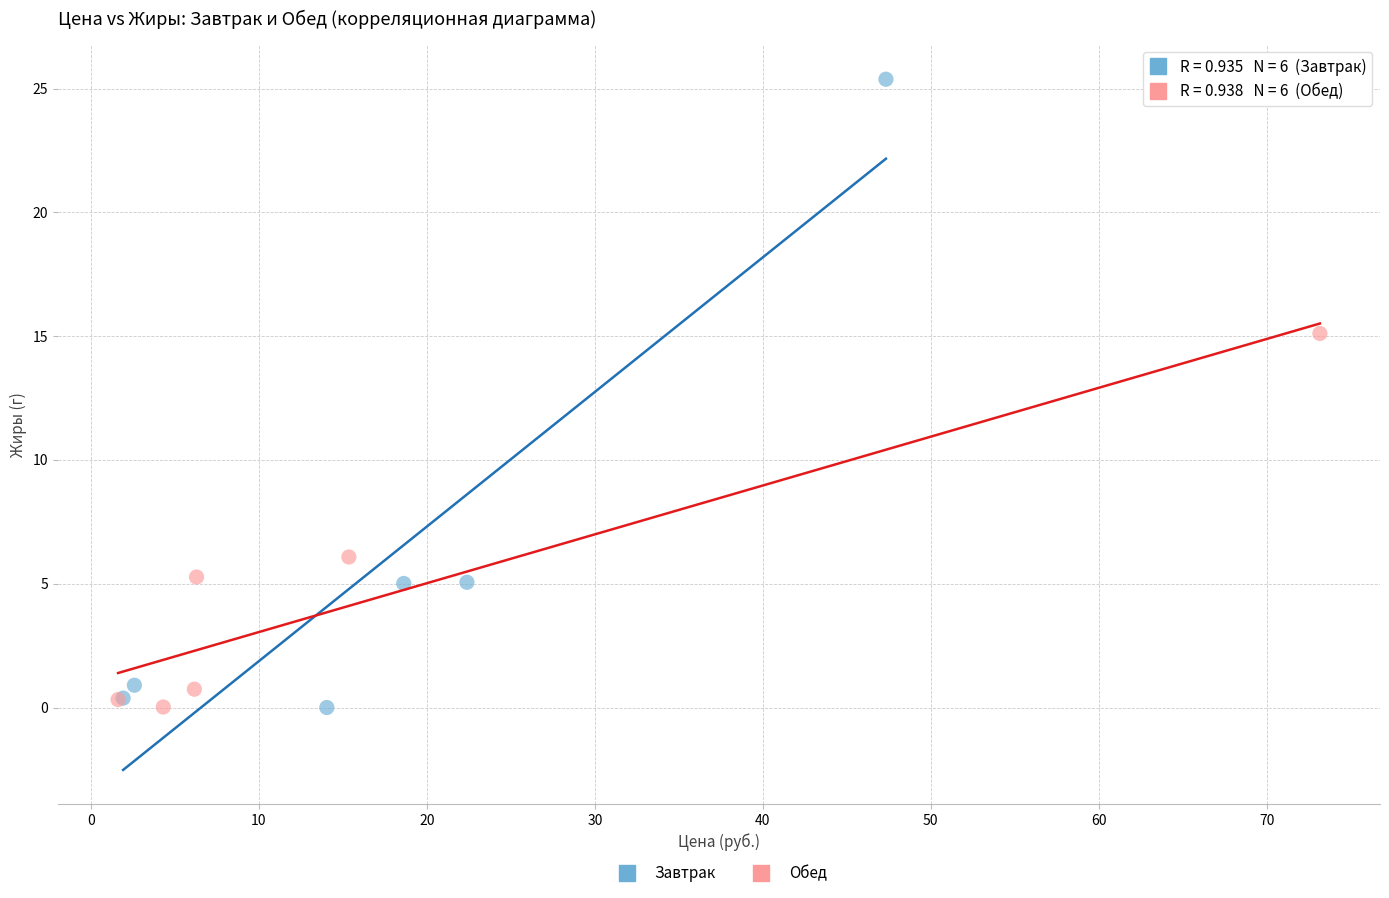

Which series reaches the maximum Y coordinate?

Завтрак